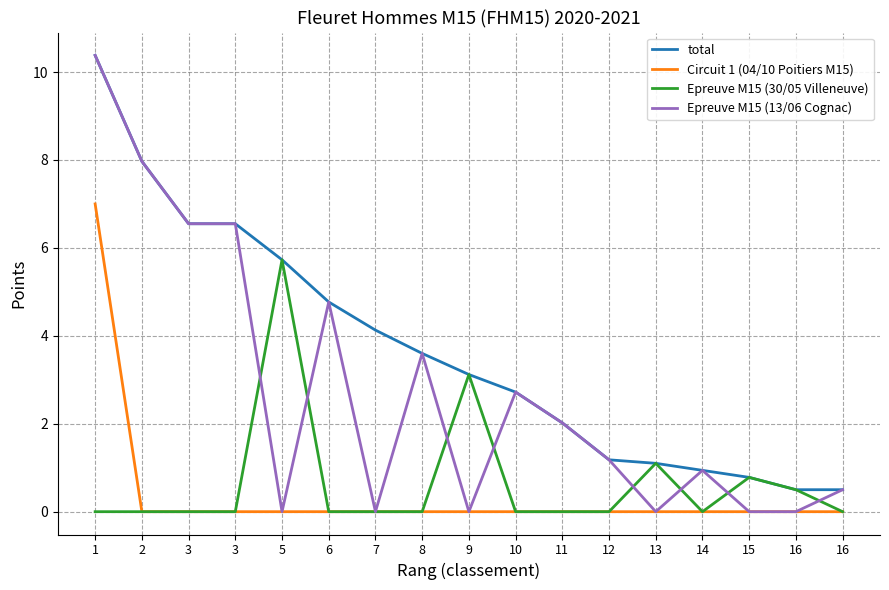

How many lines are shown in the chart?

4